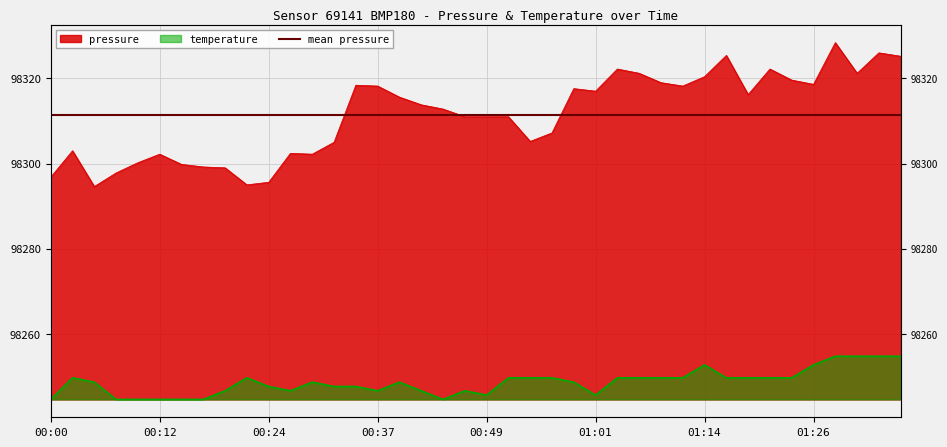

List the series in order of their overall mean, lowest first.

temperature, pressure